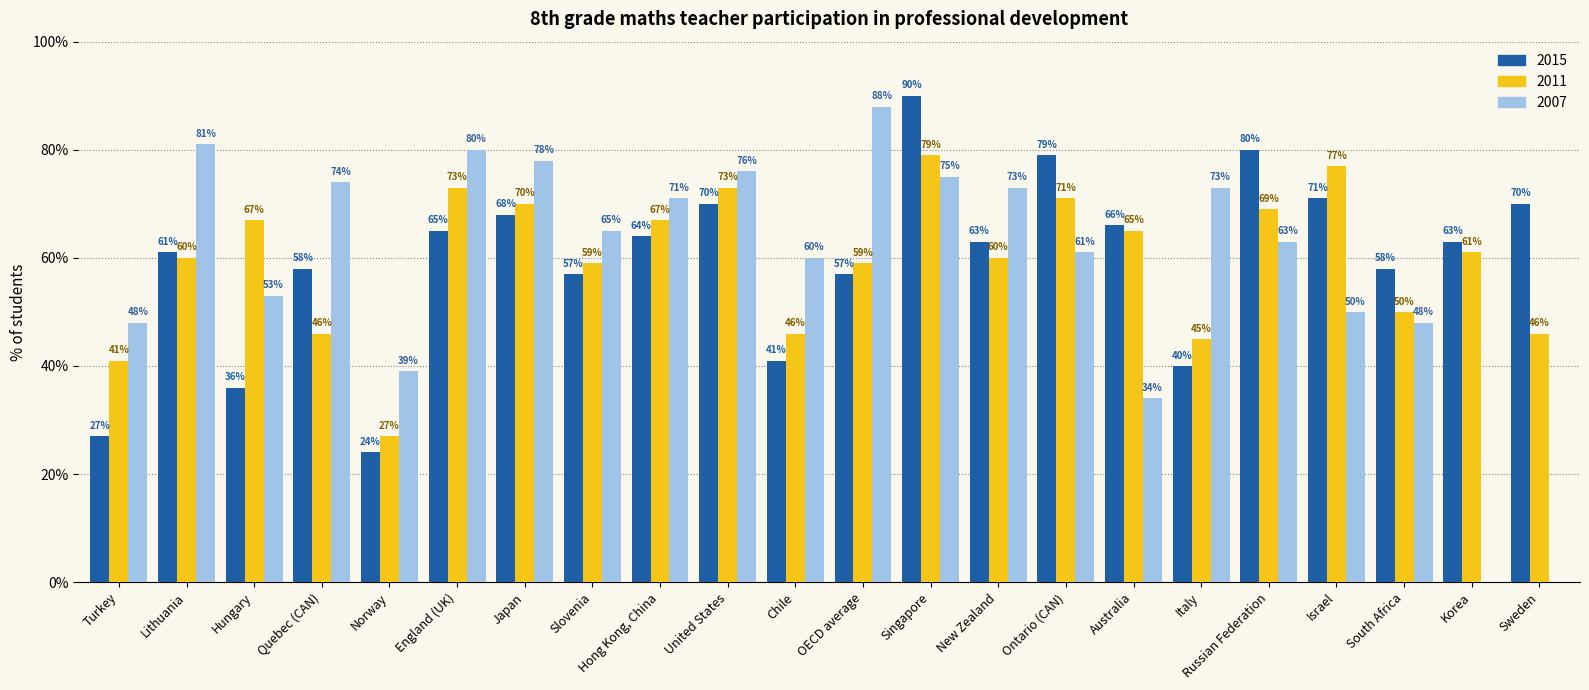

What is the total value across all series at England (UK)?

218